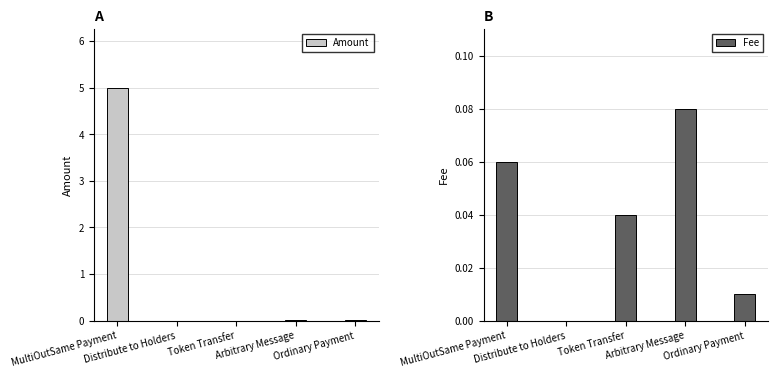

What is the difference between the maximum and minimum values in the Fee series?

0.1